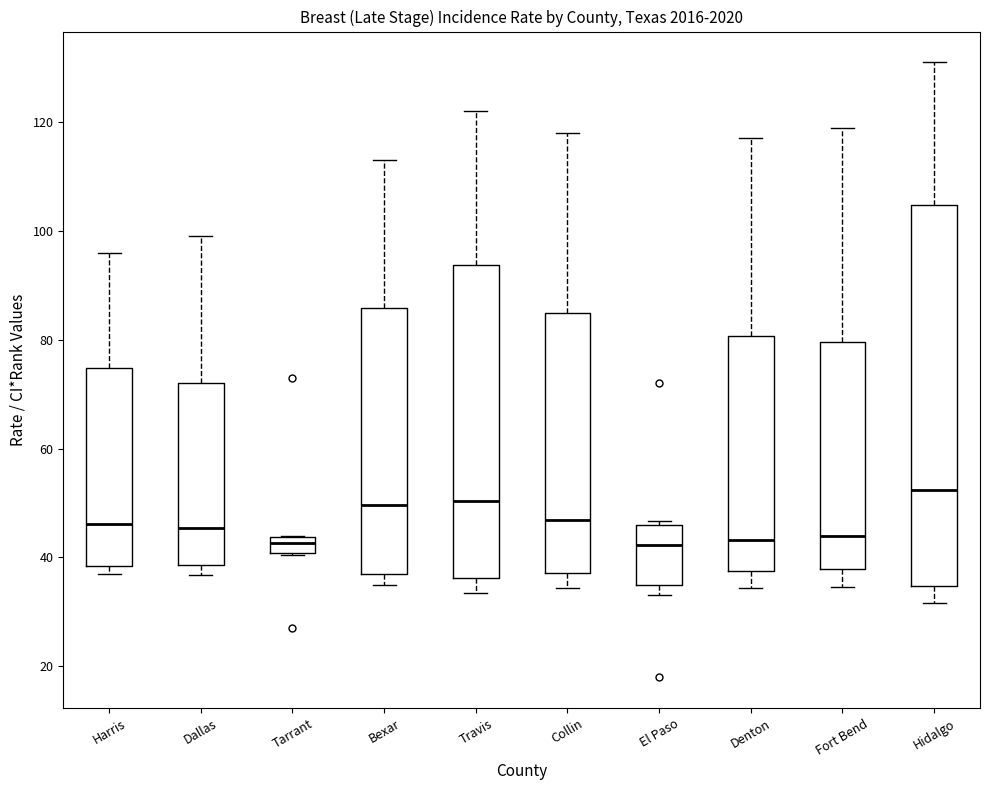

Where is the upper edge of the box for Denton on the y-axis? The values are not printed on the chart, so give them approximately, as read against the axis.

80